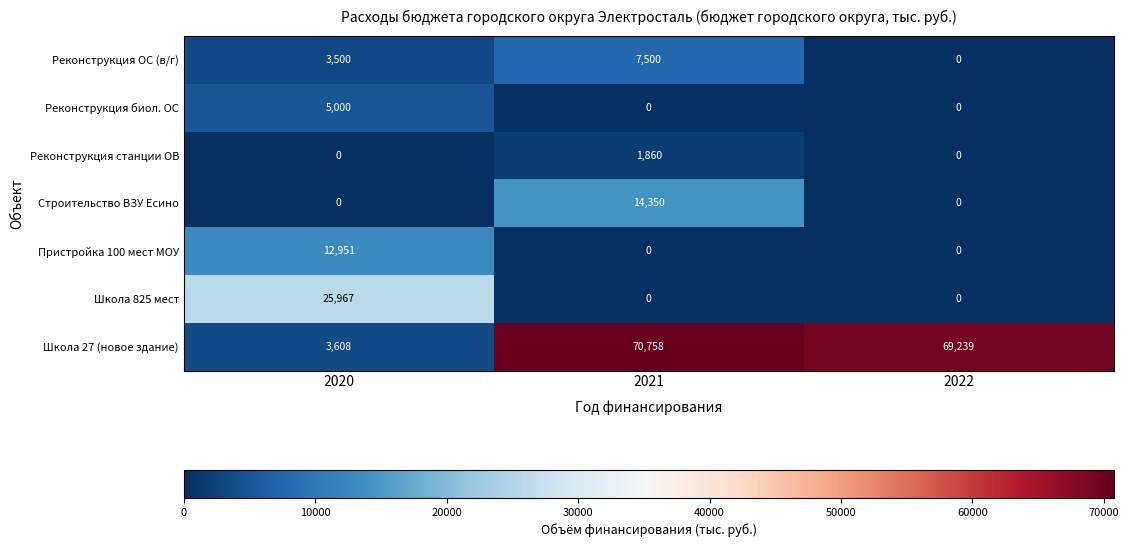

Where does the Школа 27 (новое здание) series first go above 69239?

2021